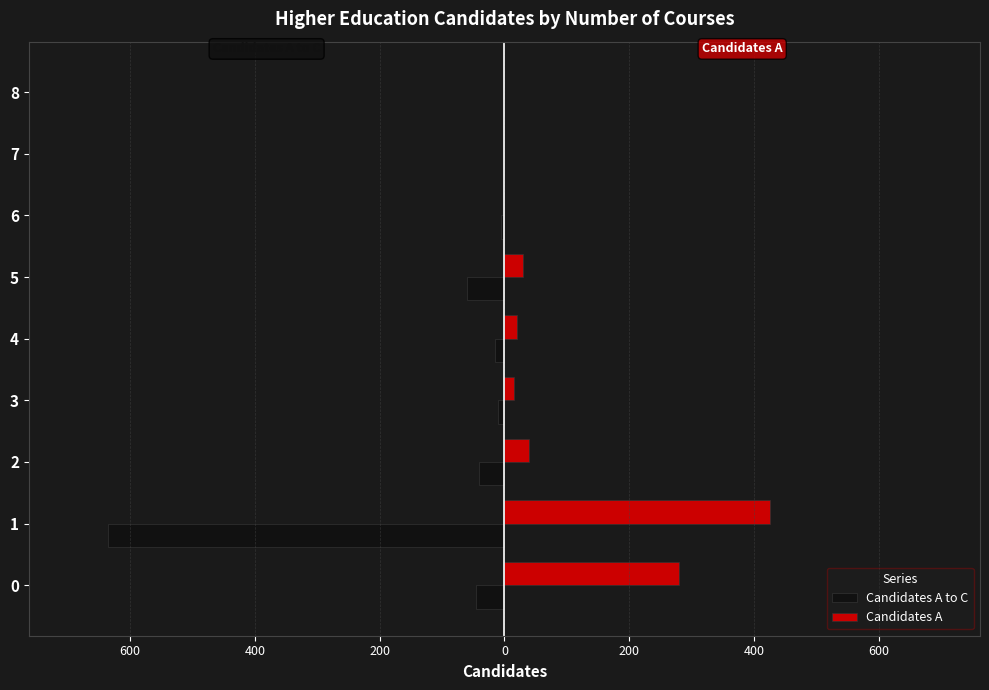

What are all the series names shown in the legend?

Candidates A to C, Candidates A